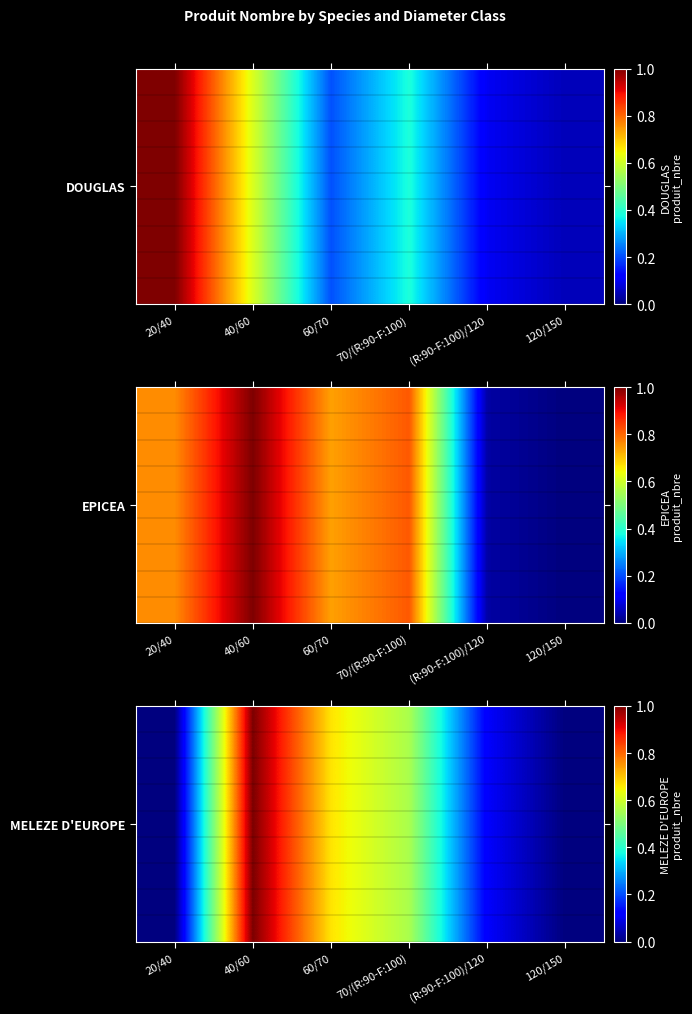

What is the difference between the values at 40/60 and 20/40?

1.0